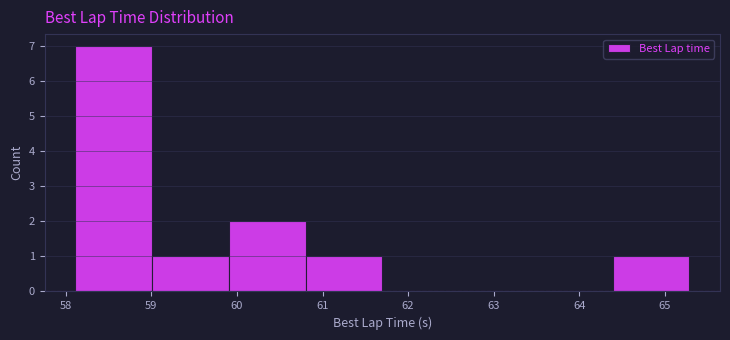

Which range on the x-axis has the tallest bar?

58.1 to 59.0